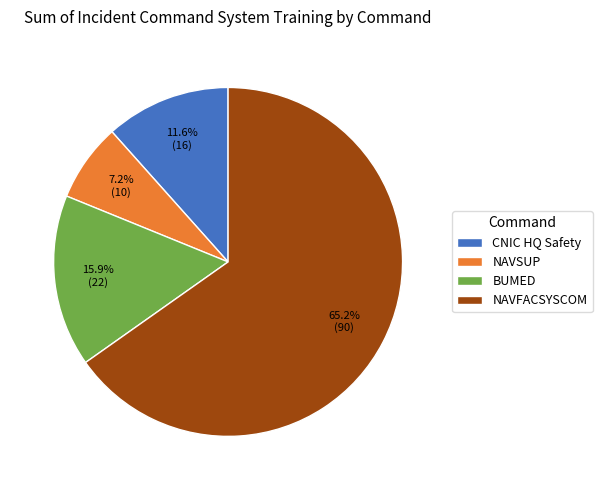

What percentage do NAVSUP and CNIC HQ Safety together represent?

18.8%